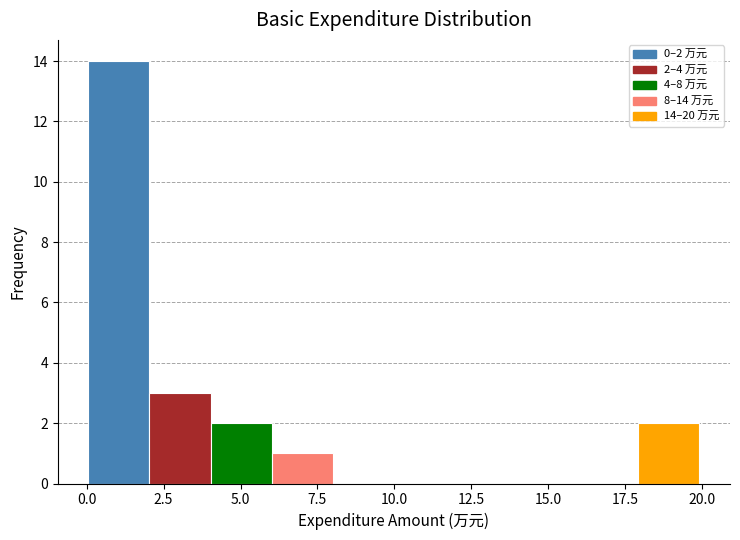

Around what value on the x-axis is the tallest bar? Give the approximate position of its centre, as read against the axis.

1.0